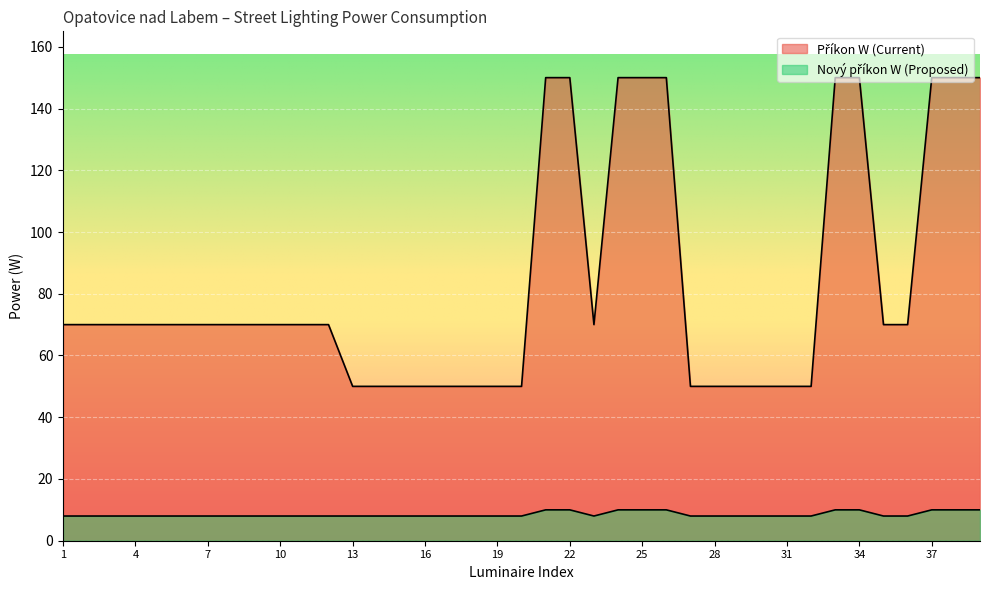

How many interior local valleys does the Nový příkon W (Proposed) series have?

1